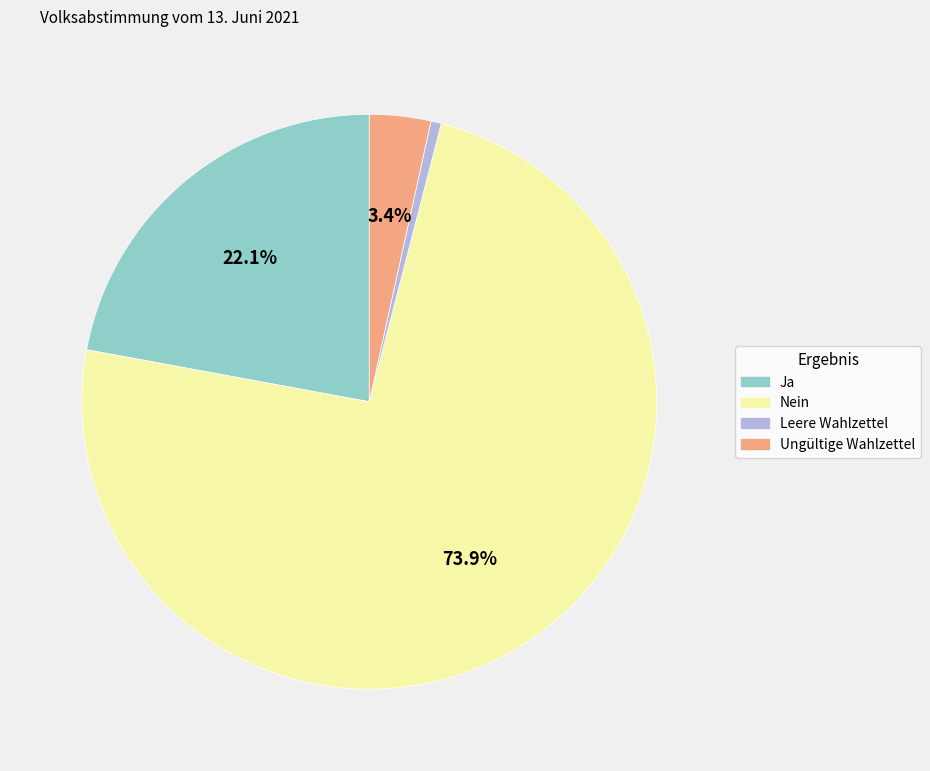

To the nearest percent, what percentage of the pie is Nein?

74%